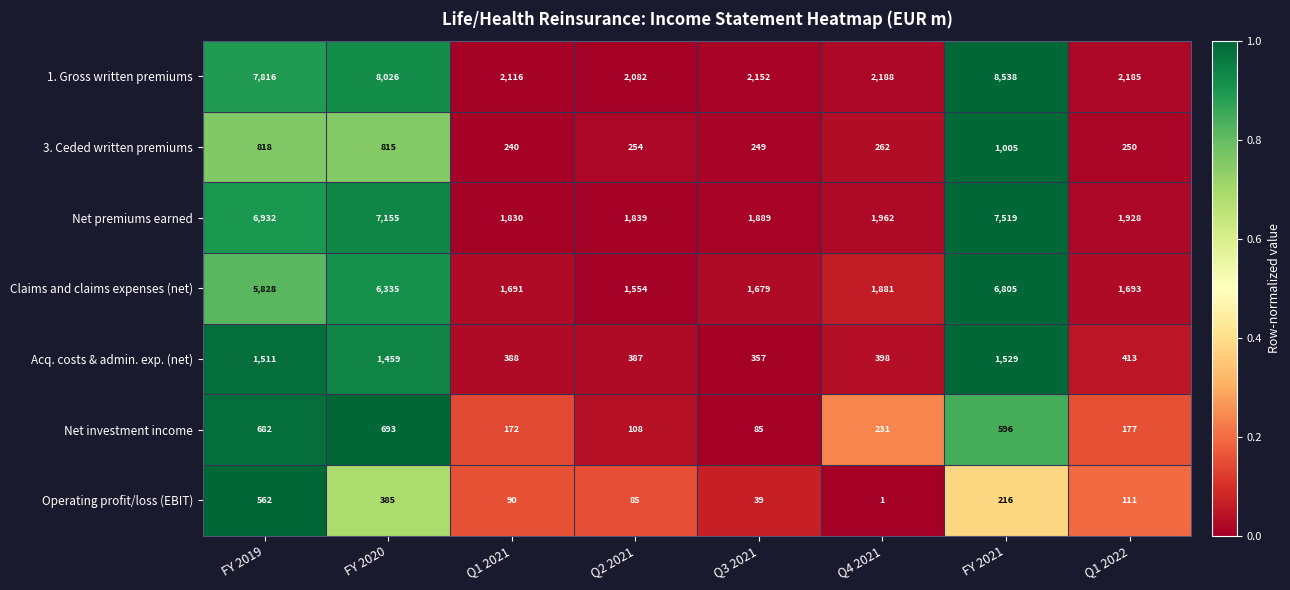

What is the difference between the highest and lowest values at Q4 2021?

2187